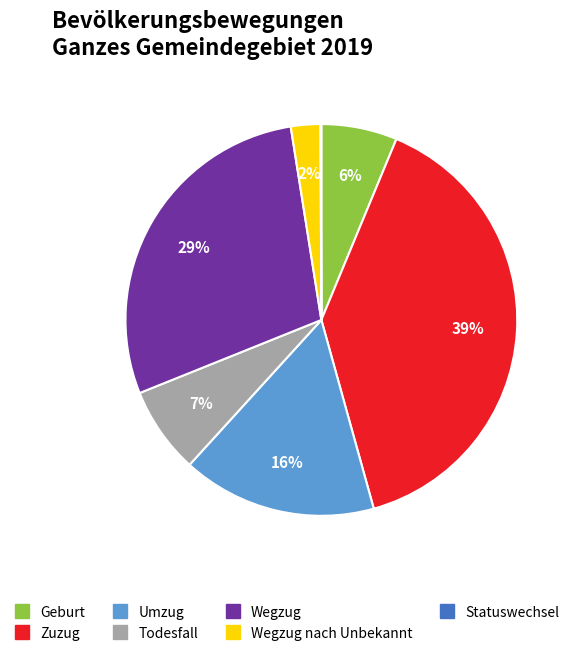

Is there any slice that represents more than half of the pie?

No